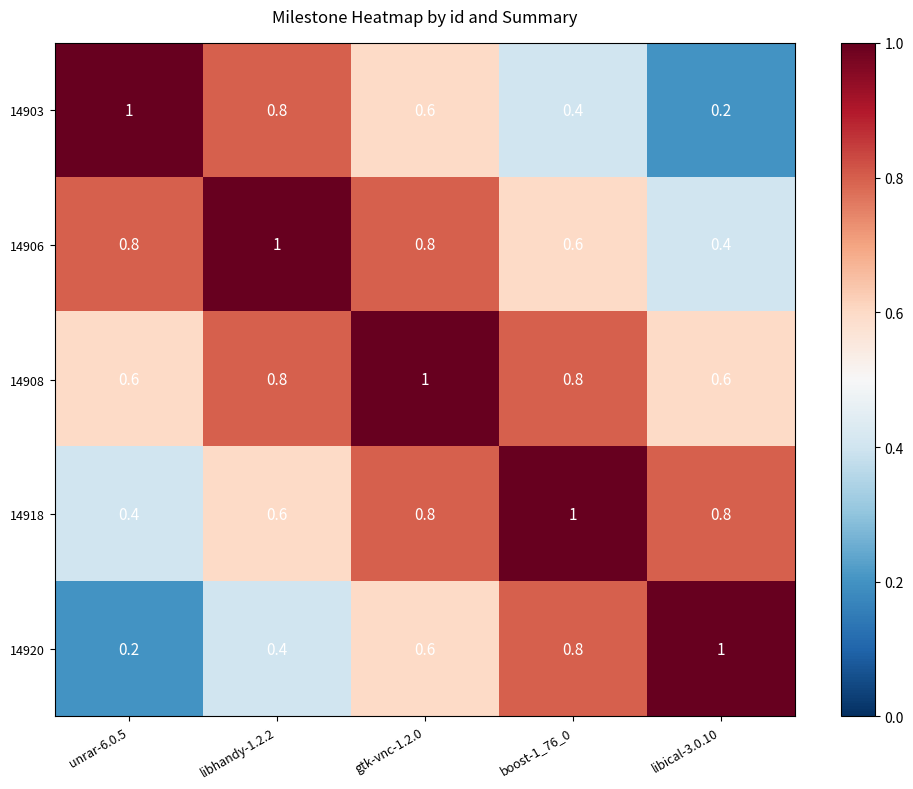

What is the approximate value of 14908 at boost-1_76_0?

0.8